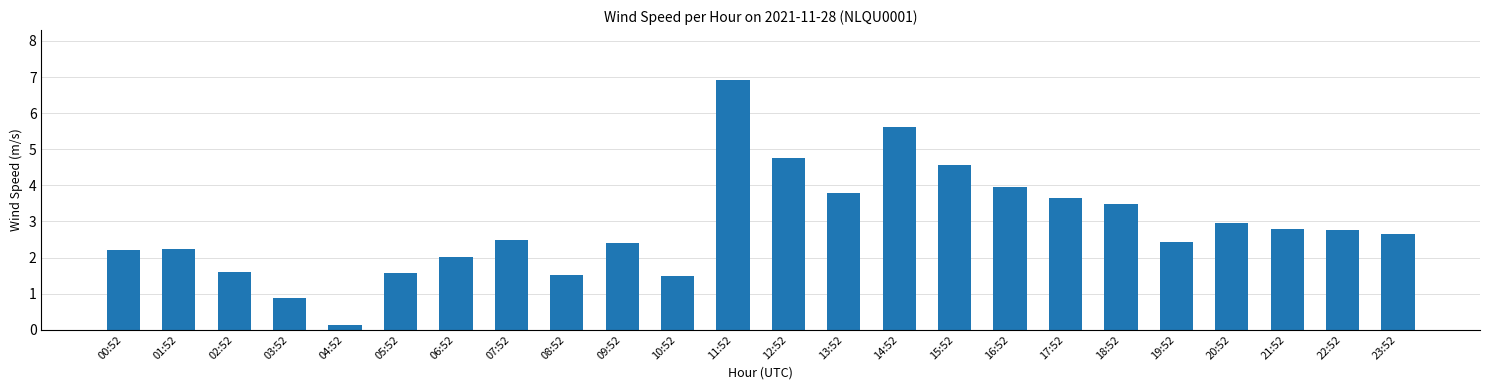

Reading left to right, extract all data points from this chart.

00:52=2.2	01:52=2.2	02:52=1.6	03:52=0.9	04:52=0.1	05:52=1.6	06:52=2.0	07:52=2.5	08:52=1.5	09:52=2.4	10:52=1.5	11:52=6.9	12:52=4.8	13:52=3.8	14:52=5.6	15:52=4.6	16:52=3.9	17:52=3.6	18:52=3.5	19:52=2.4	20:52=2.9	21:52=2.8	22:52=2.8	23:52=2.6